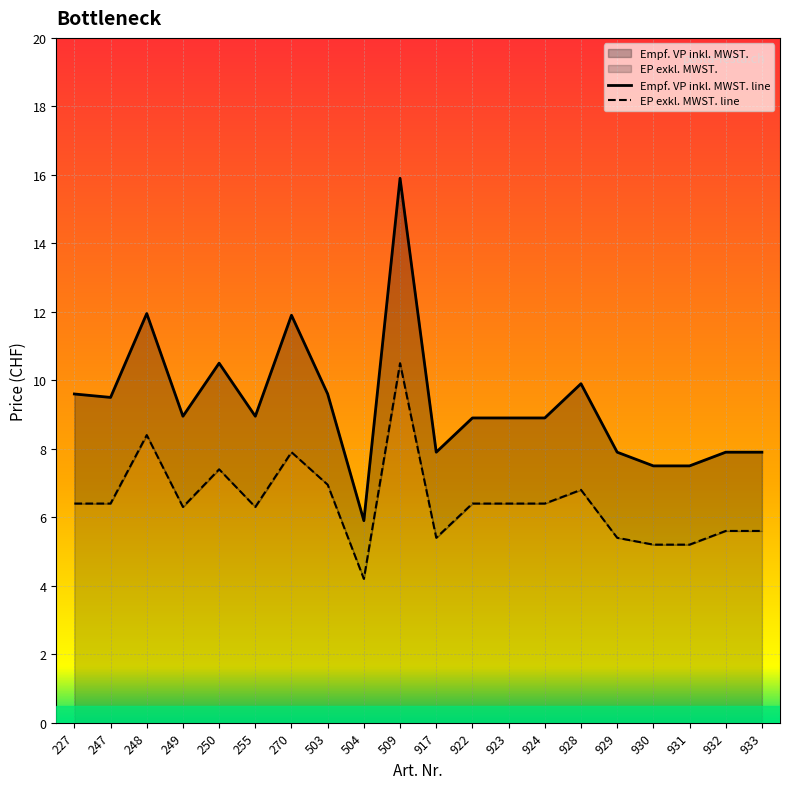

The EP exkl. MWST. series shows 7.5 at 931. True or false?

False